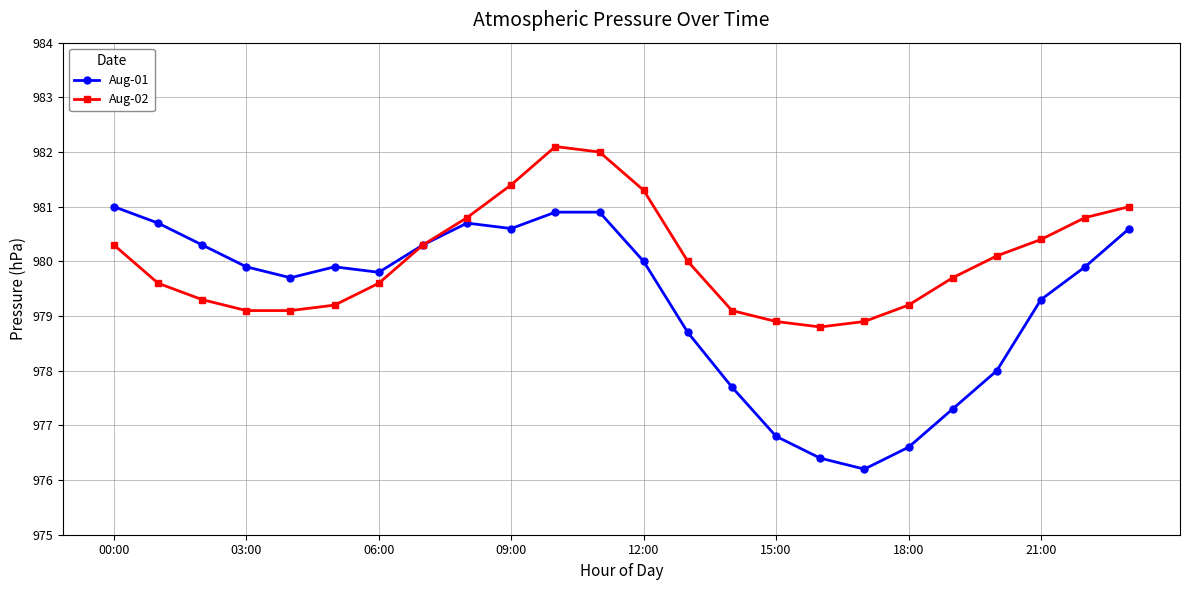

What is the smallest value displayed?

976.2